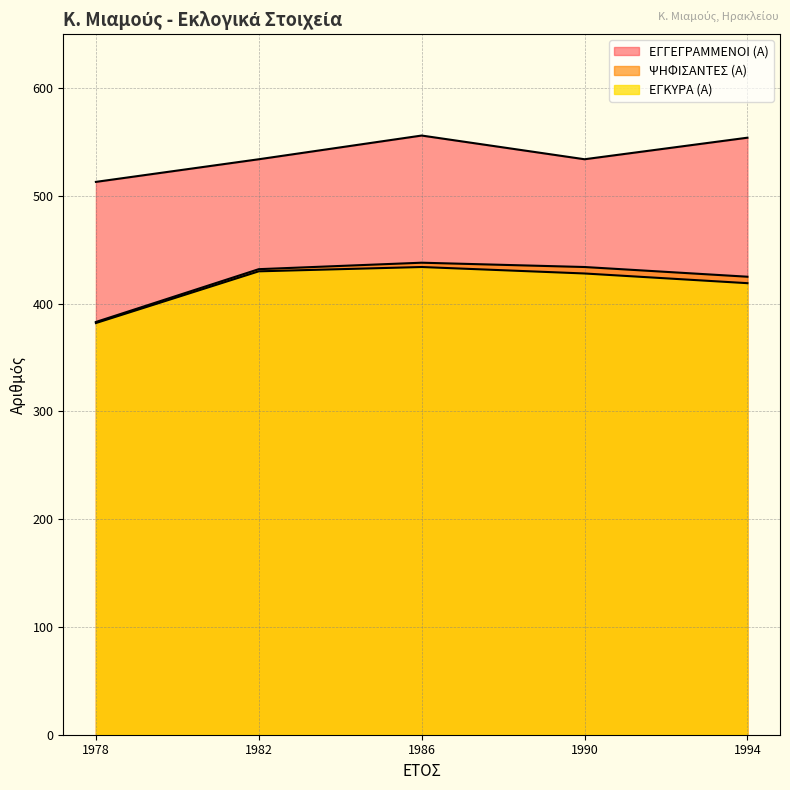

What is the difference between the maximum and second lowest values in the ΕΓΓΕΓΡΑΜΜΕΝΟΙ (Α) series?

22